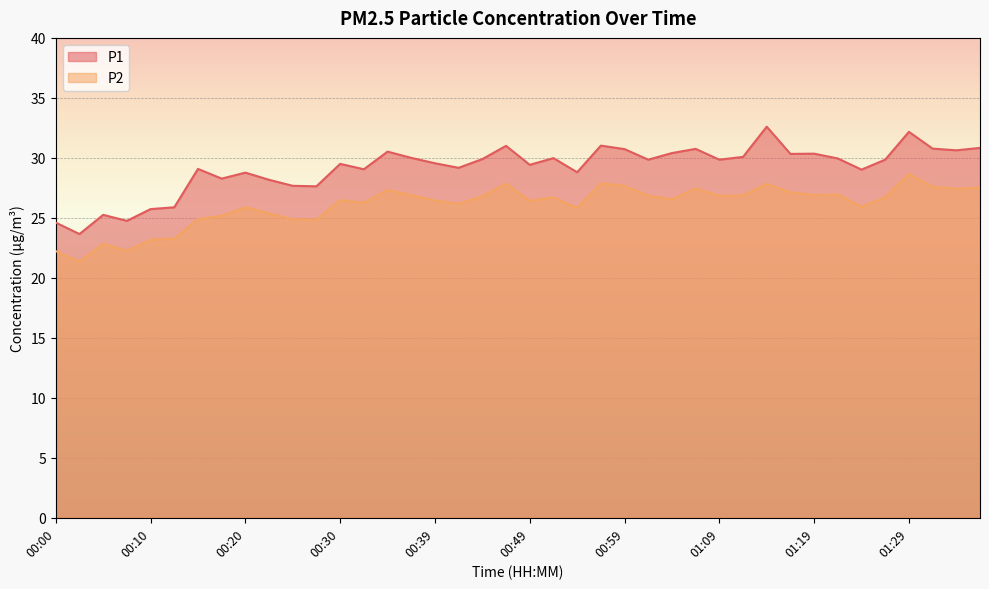

At which label does P1 reach its peak?

01:14